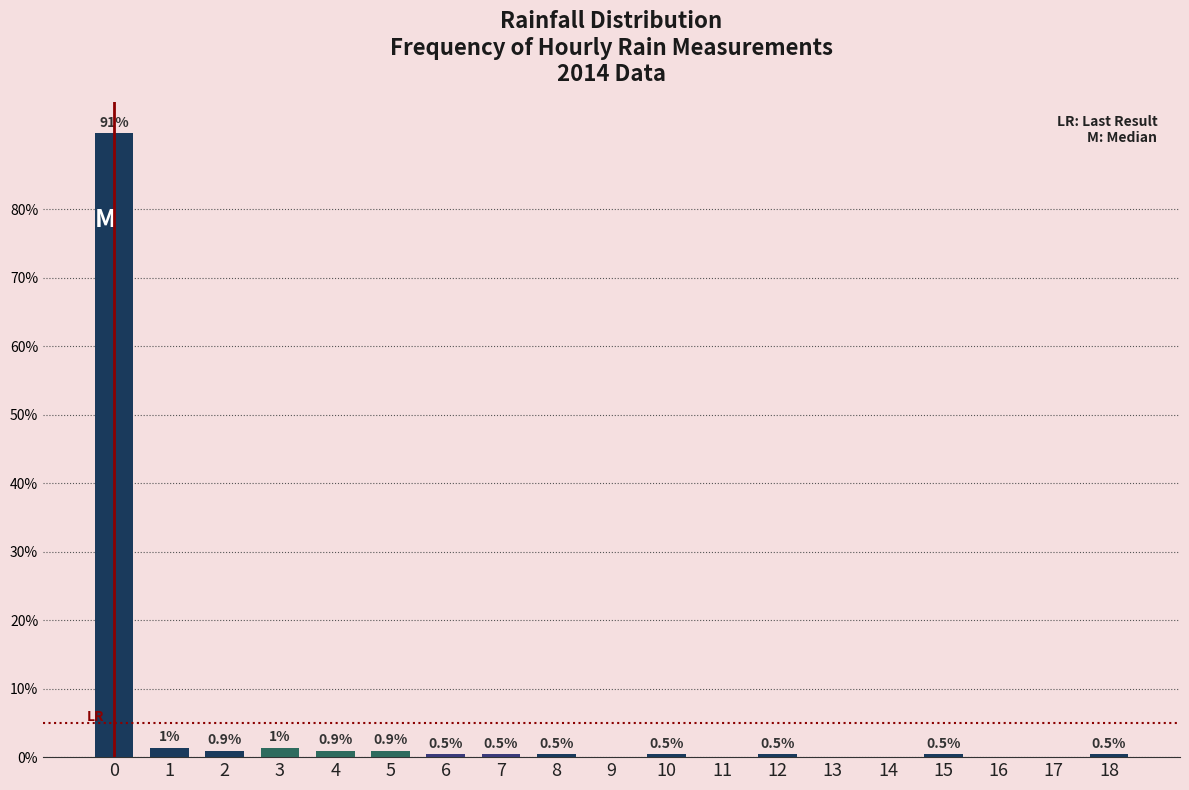

Reading left to right, list all the values displayed in this chart.

0=91.1	1=1.4	2=0.9	3=1.4	4=0.9	5=0.9	6=0.5	7=0.5	8=0.5	9=0.0	10=0.5	11=0.0	12=0.5	13=0.0	14=0.0	15=0.5	16=0.0	17=0.0	18=0.5